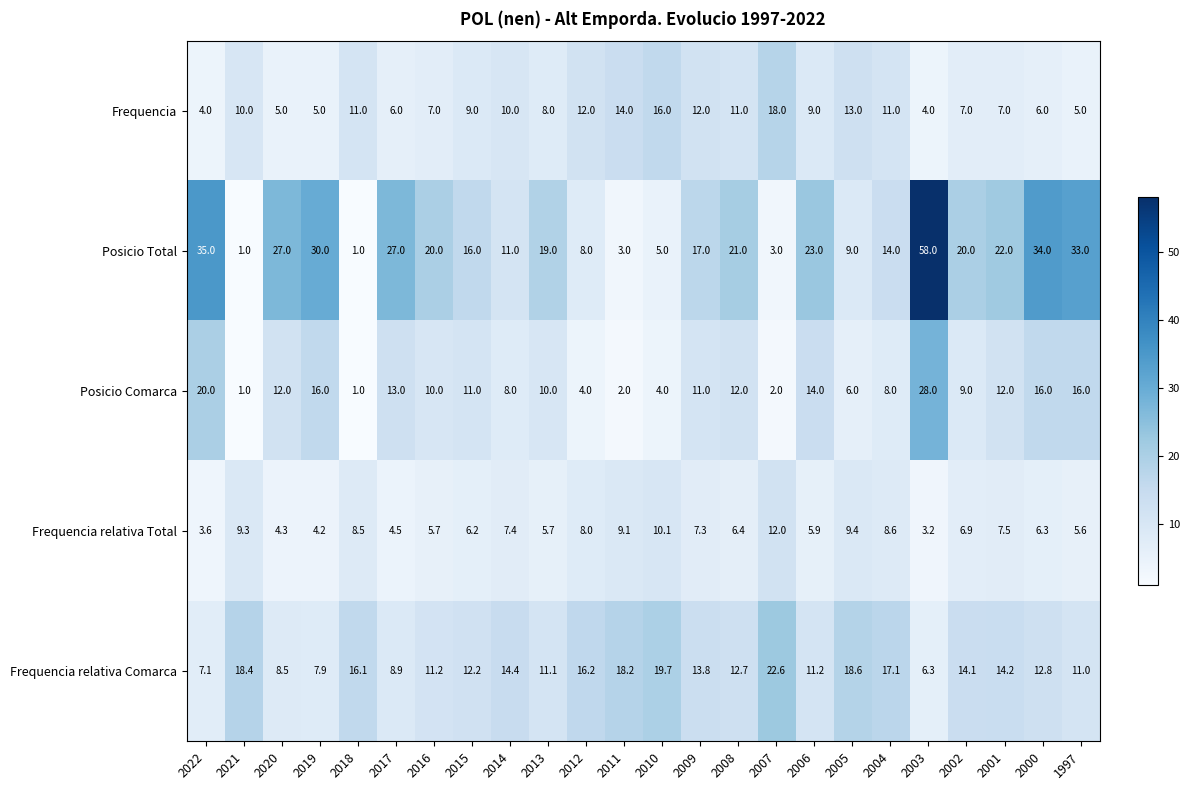

At which category is the sum across all series the highest?

2003